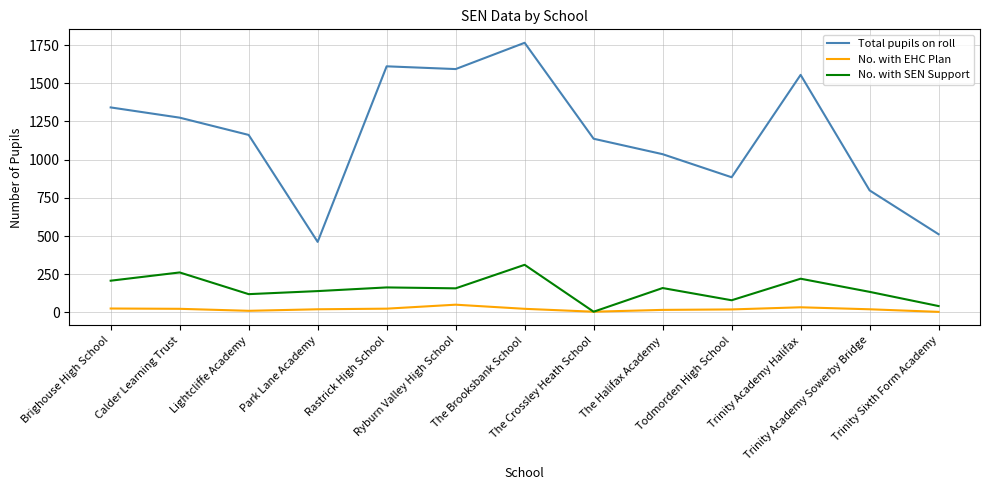

What is the difference between the No. with SEN Support values at Todmorden High School and Lightcliffe Academy?

40